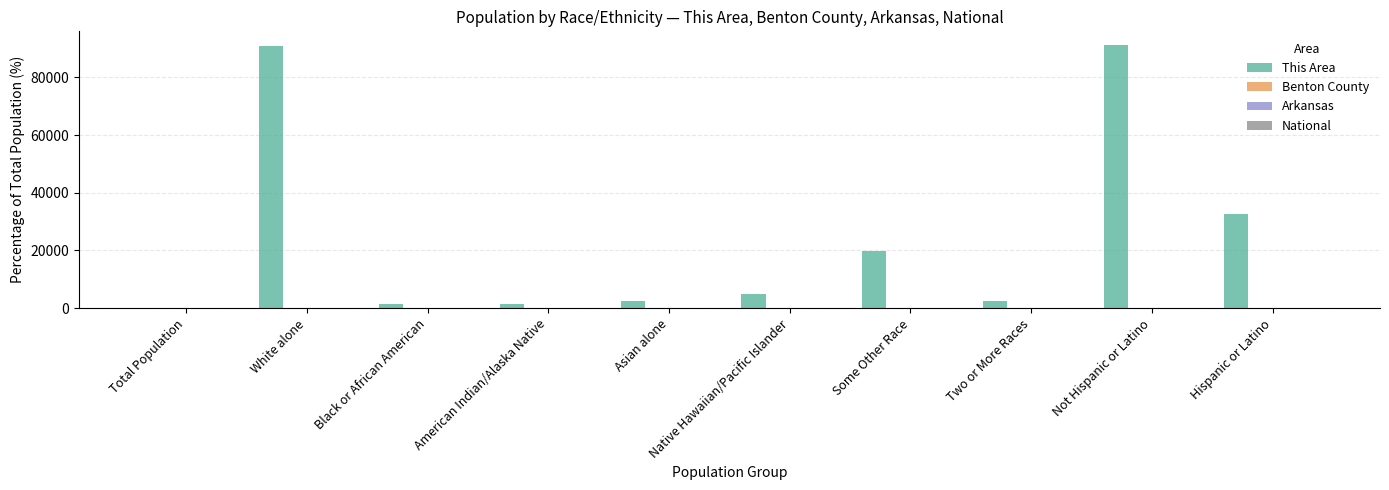

Which series has the largest total across all categories?

This Area